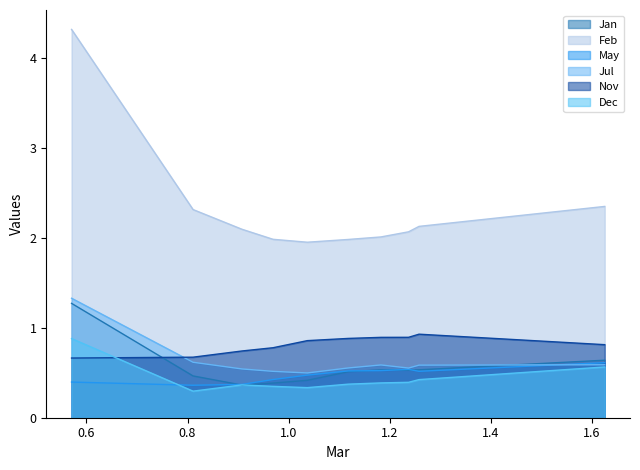

What is the approximate value of Jan at pct75?

0.5